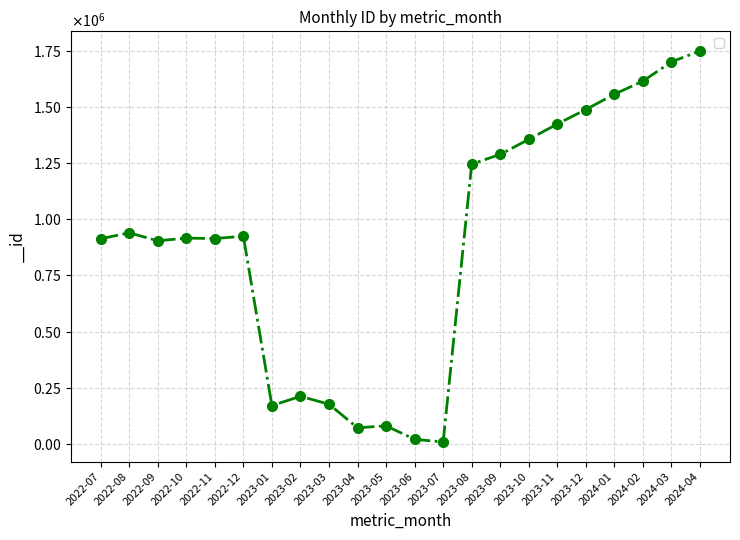

Between 2022-12 and 2024-03, which is larger?

2024-03